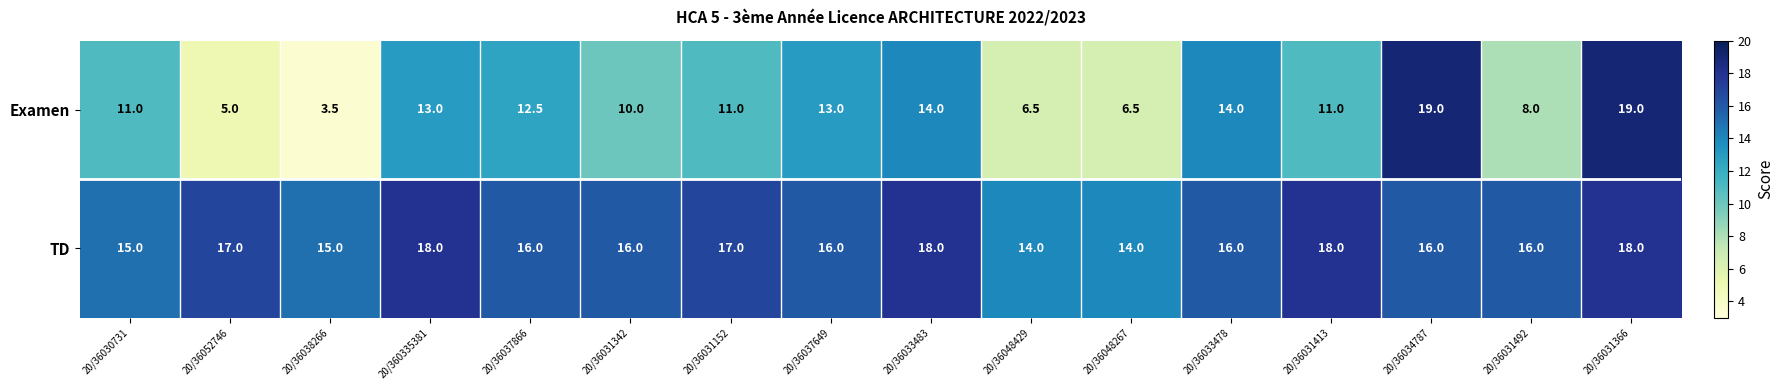

The Examen series shows 2.1 at 20/36031342. True or false?

False